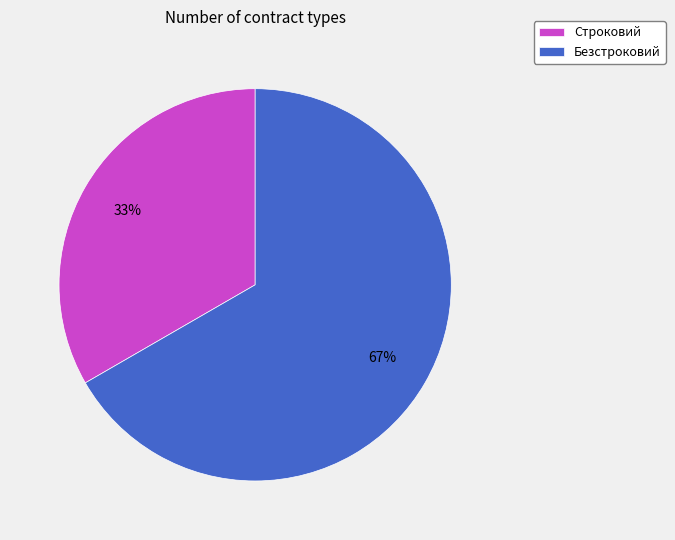

The Безстроковий slice represents 67% of the pie. True or false?

True